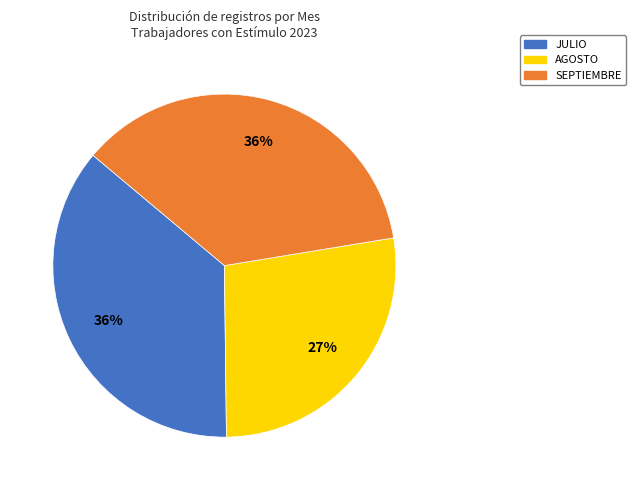

To the nearest percent, what percentage of the pie is JULIO?

36%